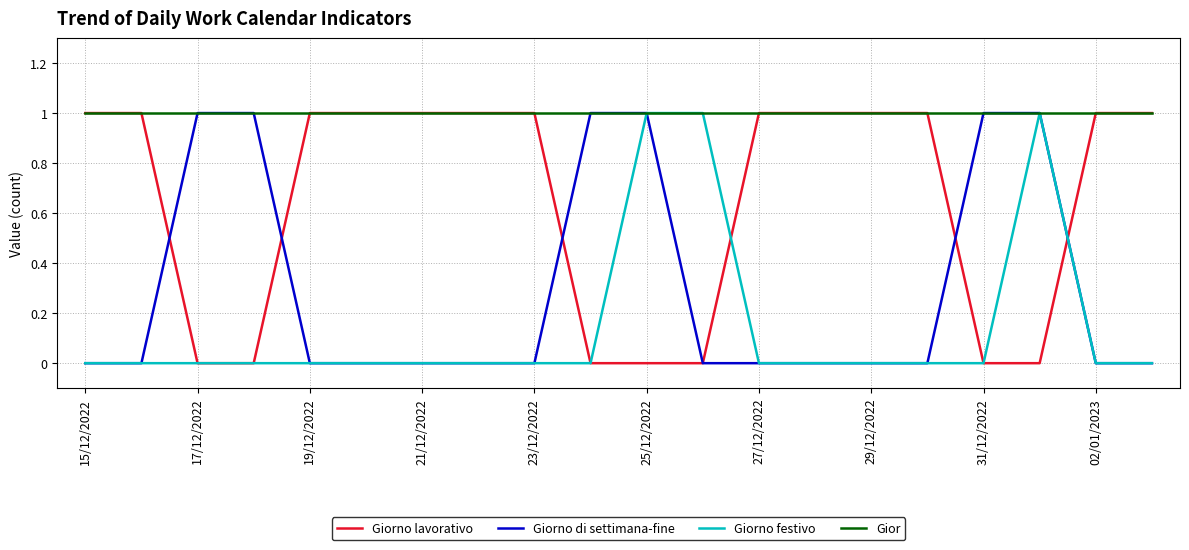

List the series in order of their overall mean, lowest first.

Giorno festivo, Giorno di settimana-fine, Giorno lavorativo, Gior